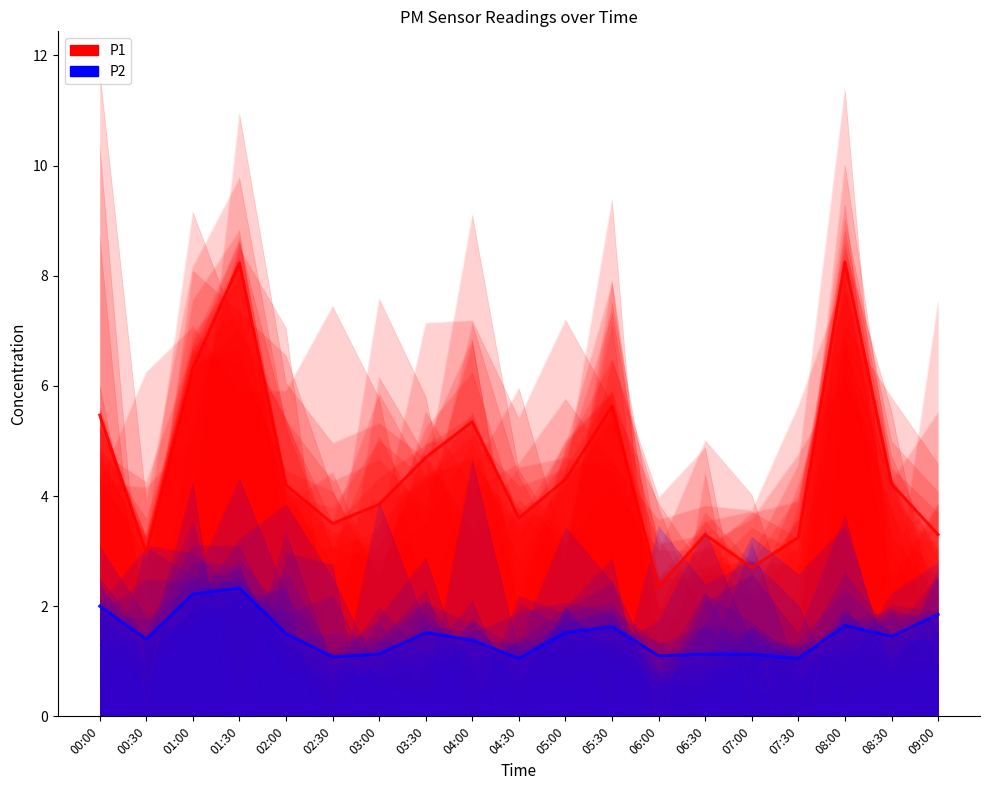

What is the difference between the highest and lowest values at 07:30?

2.2